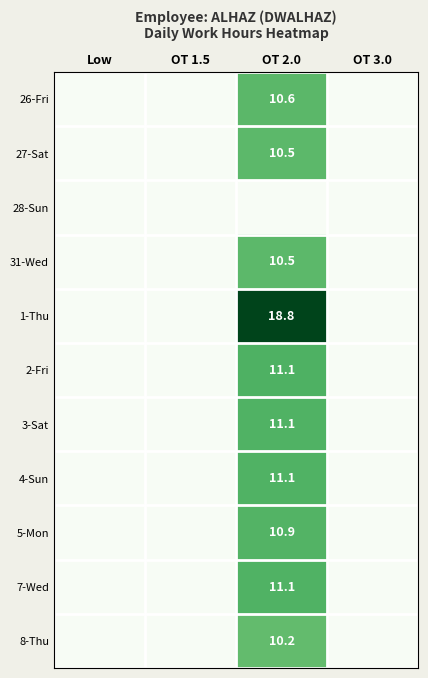

True or false: 5-Mon has a value of 14.4 at OT 2.0.

False